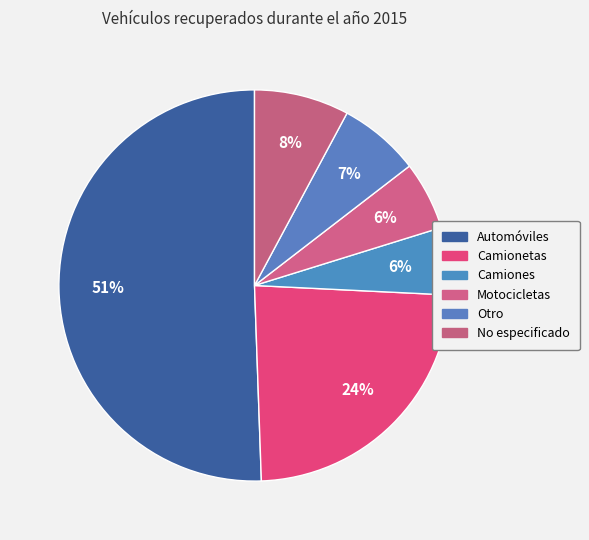

How many slices are in this pie chart?

6